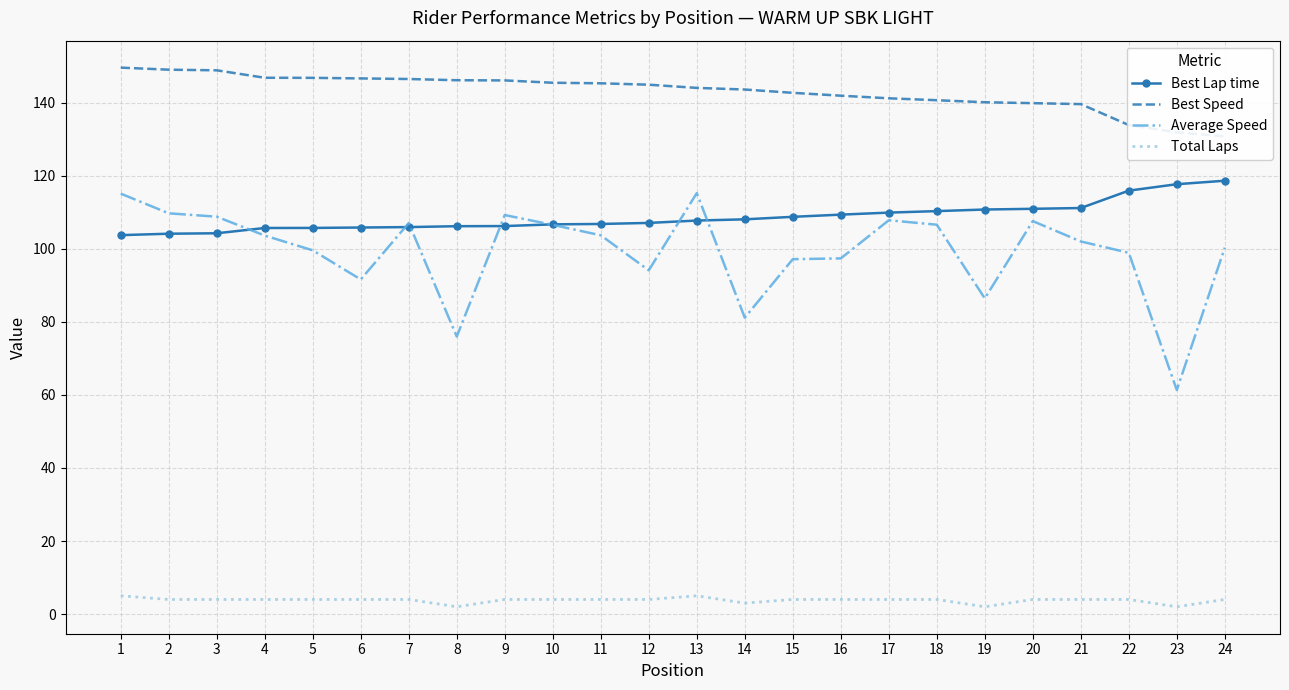

How many series are shown in this chart?

4